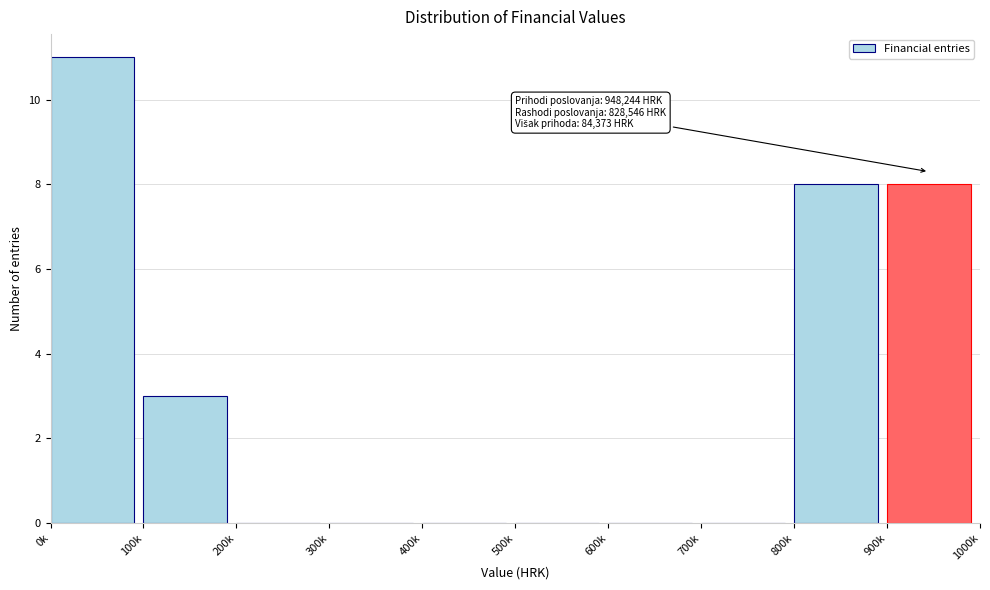

Reading right to left, what are all the values shown in this chart?

900k=8	800k=8	700k=0	600k=0	500k=0	400k=0	300k=0	200k=0	100k=3	0k=11